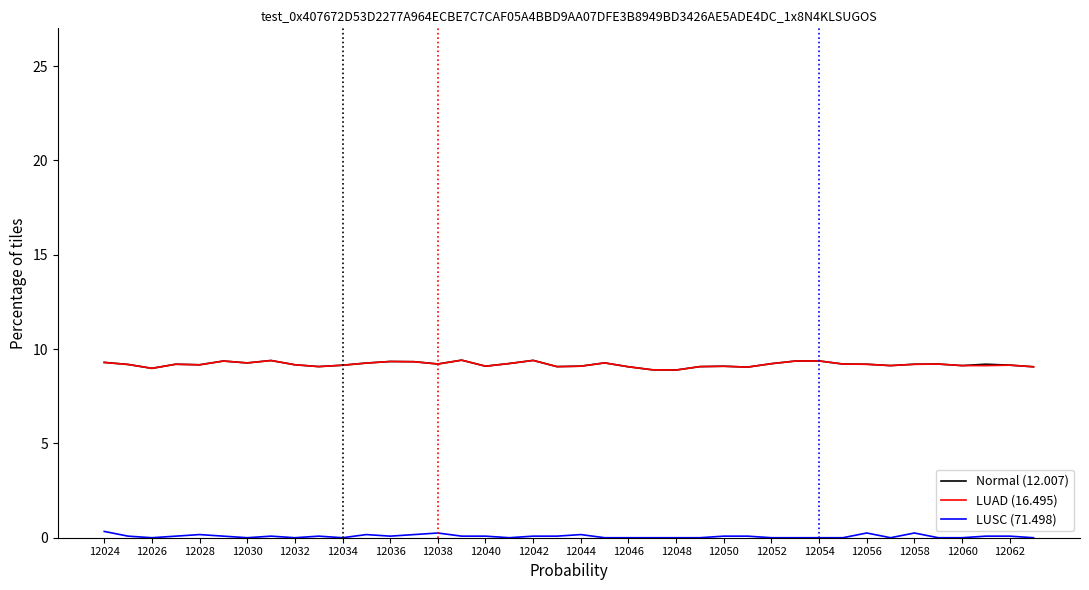

Which series has the largest range (max minus min)?

Normal (12.007)